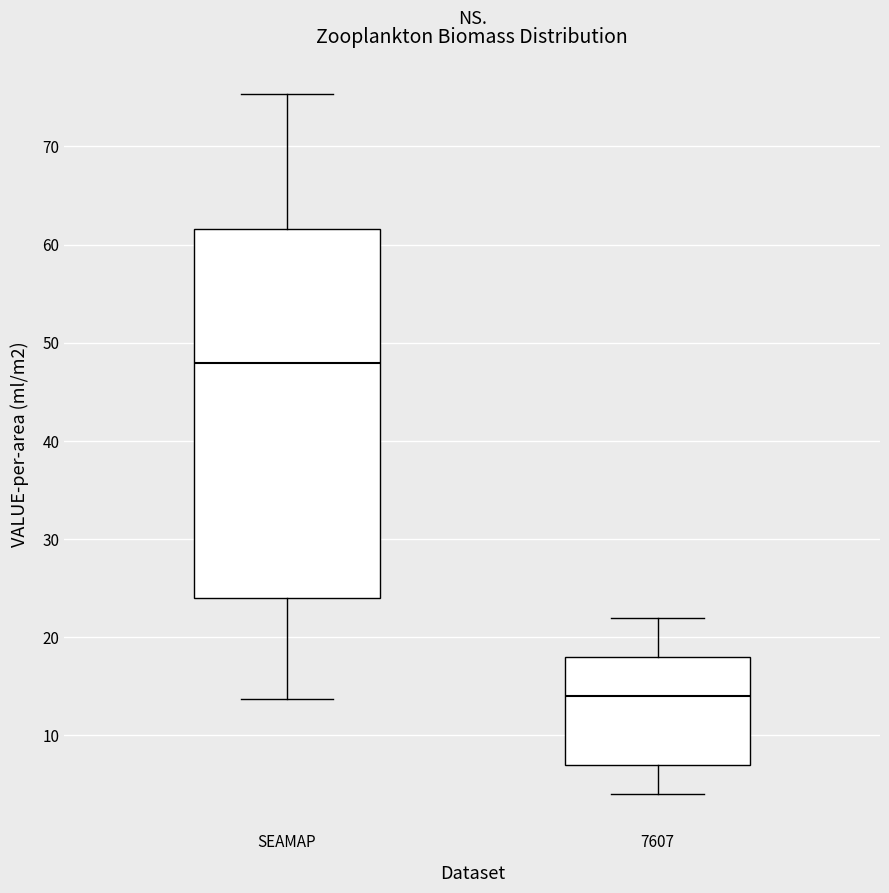

Reading left to right, read every box against the y-axis: the position of its median line, the range the box covers, and the ends of its whiskers. The values are not printed on the chart, so give them approximately, as read against the axis.

SEAMAP: median 48, box 24 to 62, whiskers 14 to 75
7607: median 14, box 7 to 18, whiskers 4 to 22